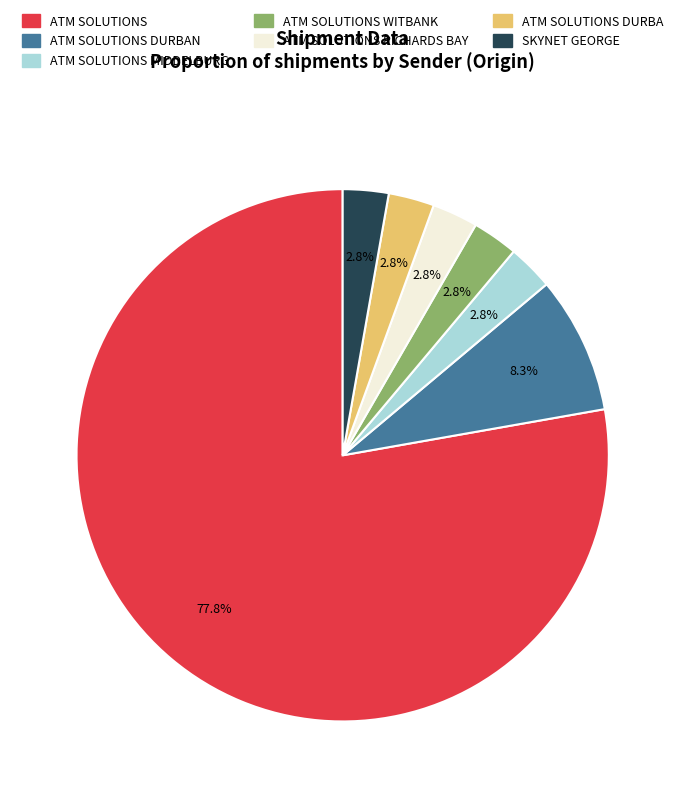

What is the total percentage of ATM SOLUTIONS MIDDELBURG and SKYNET GEORGE?

5.6%